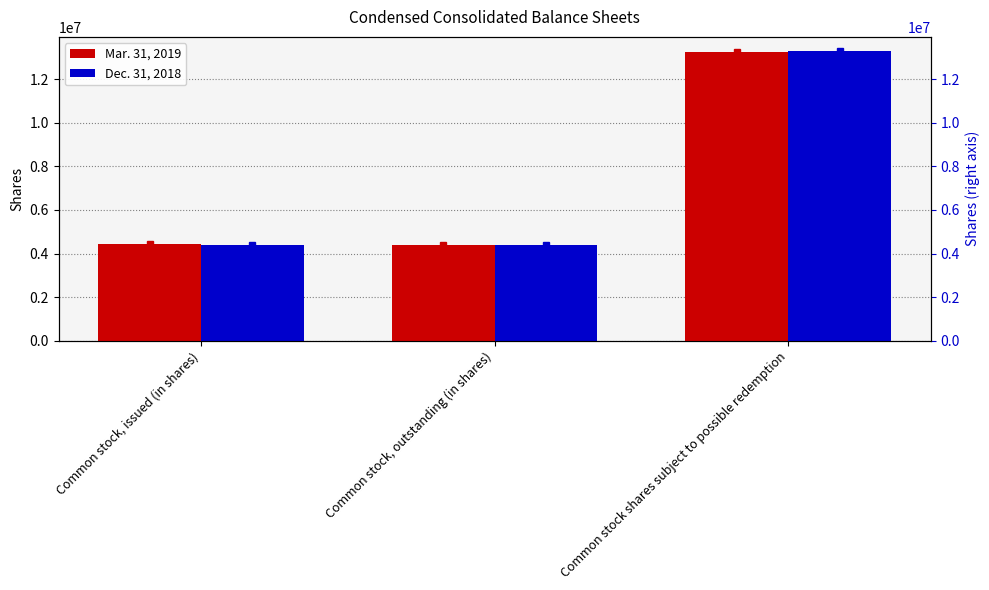

Is it true that Mar. 31, 2019 equals 1438044 at Common stock, issued (in shares)?

False